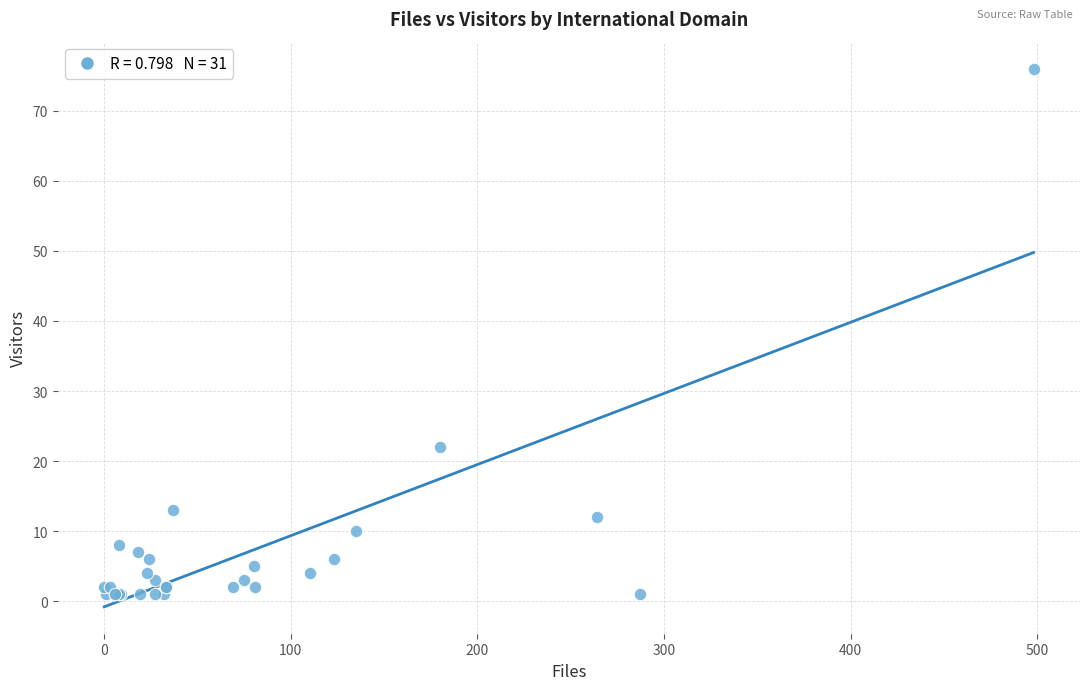

What Y value in the scatter plot is closest to 38?

22